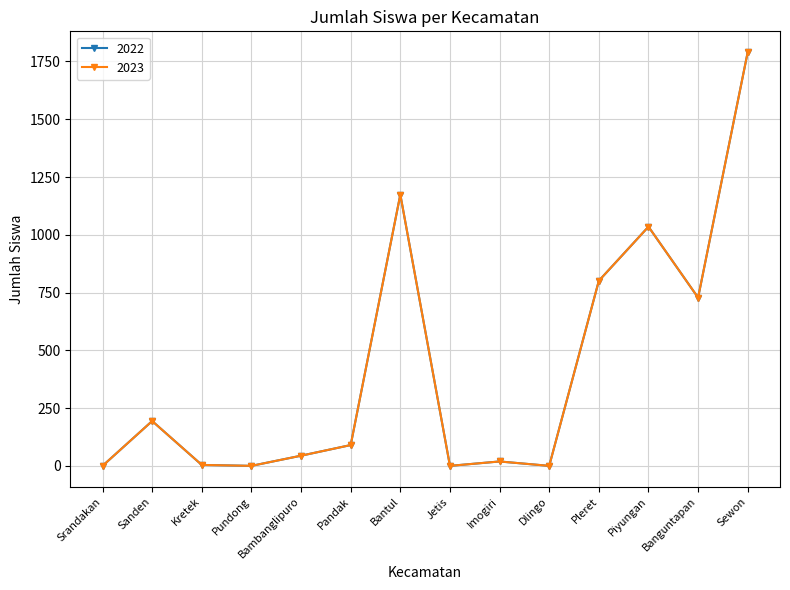

Does the chart have visible grid lines?

Yes